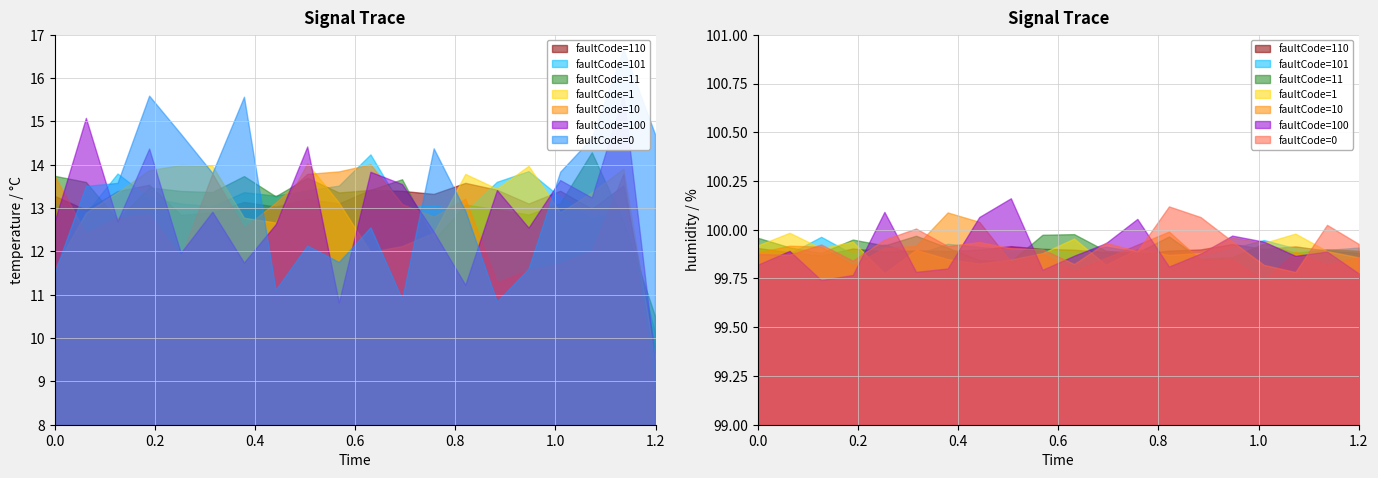

What position from the left is 00:24?

5